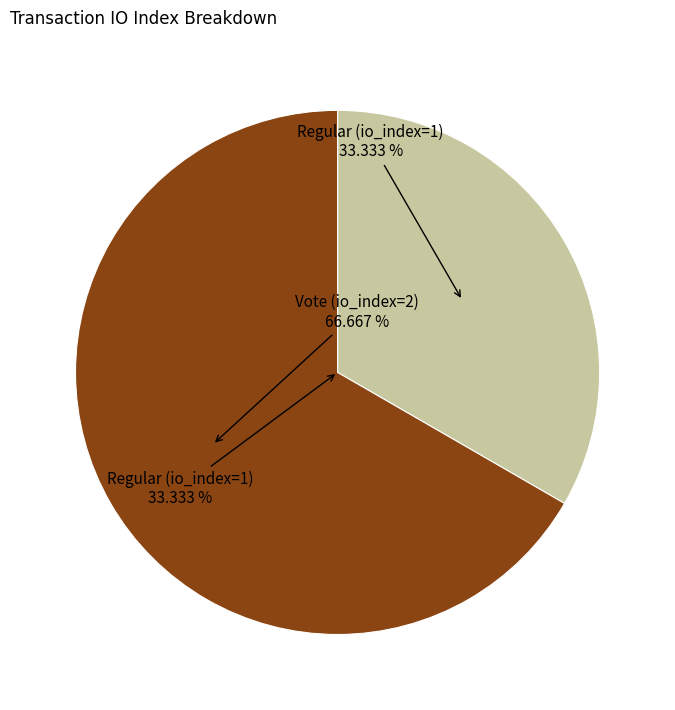

Is it true that Regular (io_index=1) is 20% of the pie?

False